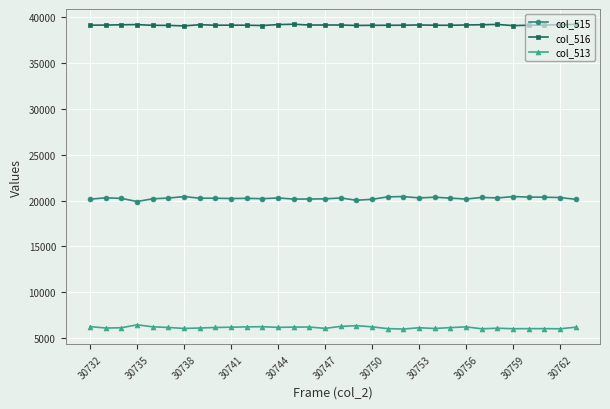

What is the value of the col_513 point at the 18th from the left?

6345